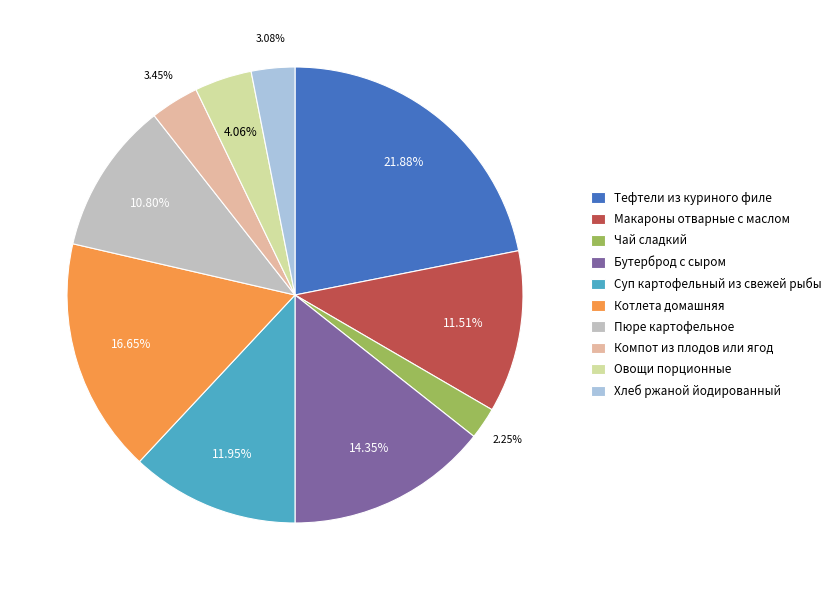

How much of the chart is everything except Котлета домашняя?

83.3%